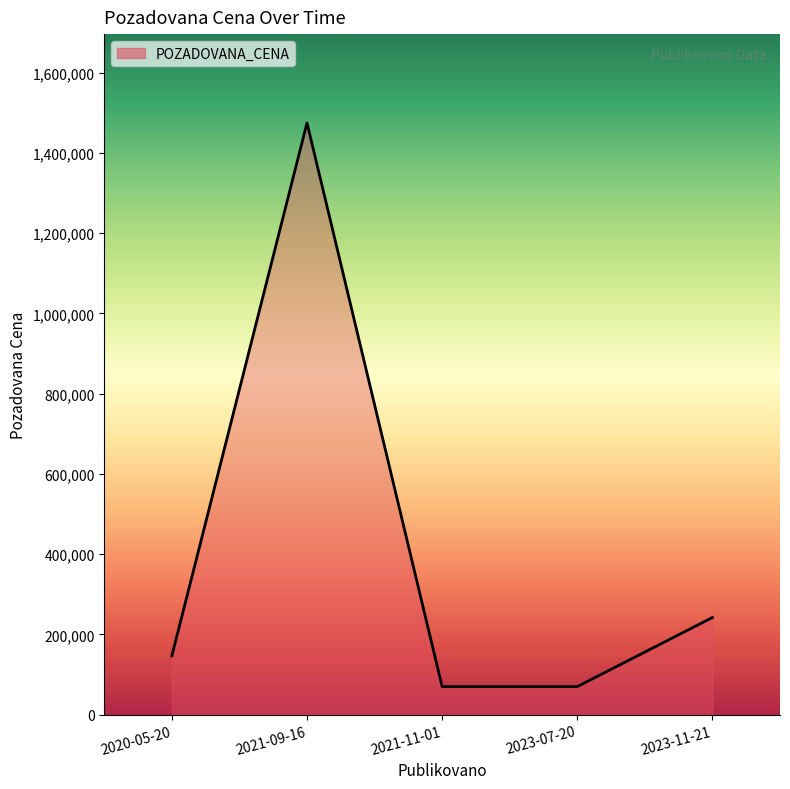

What is the sum of all values?

2003850